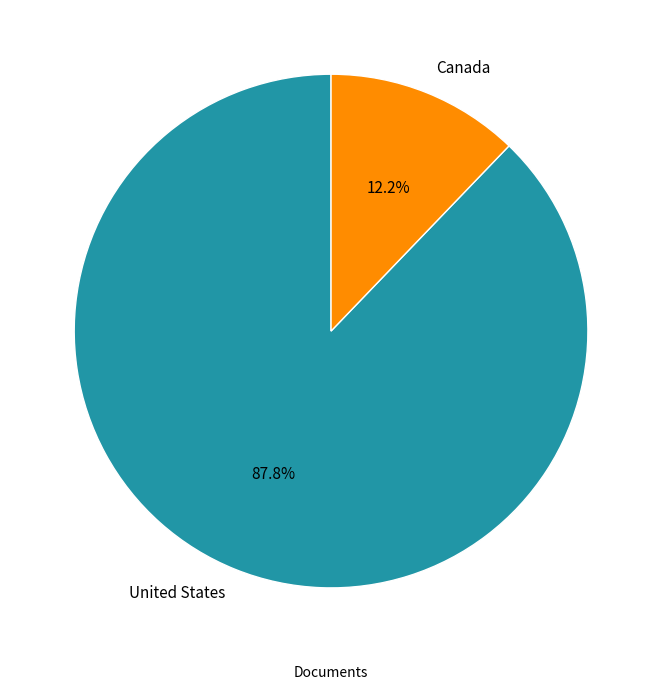

To the nearest percent, what is the difference between the United States and Canada slice percentages?

76%